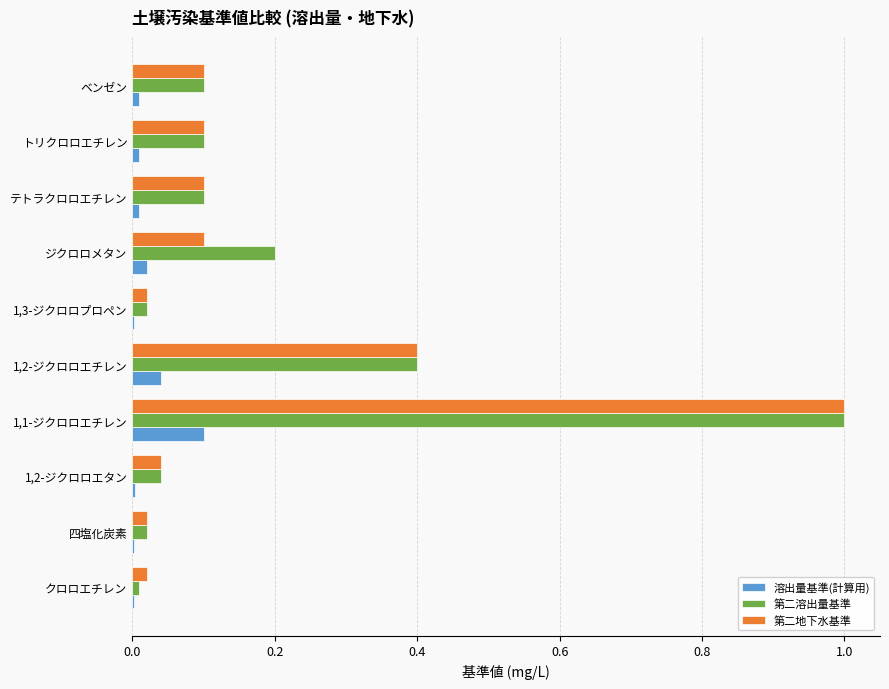

Is the value of 第二地下水基準 at ベンゼン greater than the value of 溶出量基準(計算用) at ベンゼン?

Yes